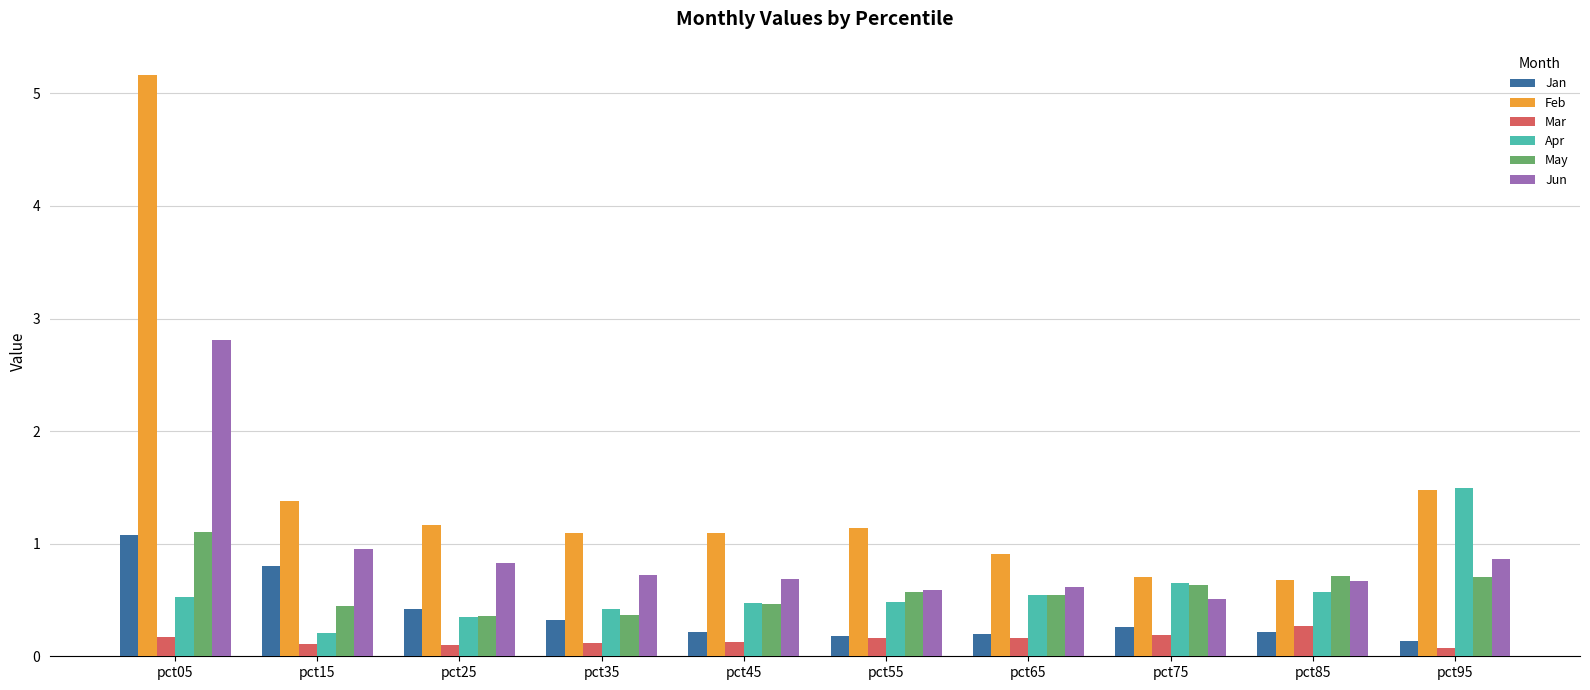

The value of Jan at pct25 is 0.4. True or false?

True